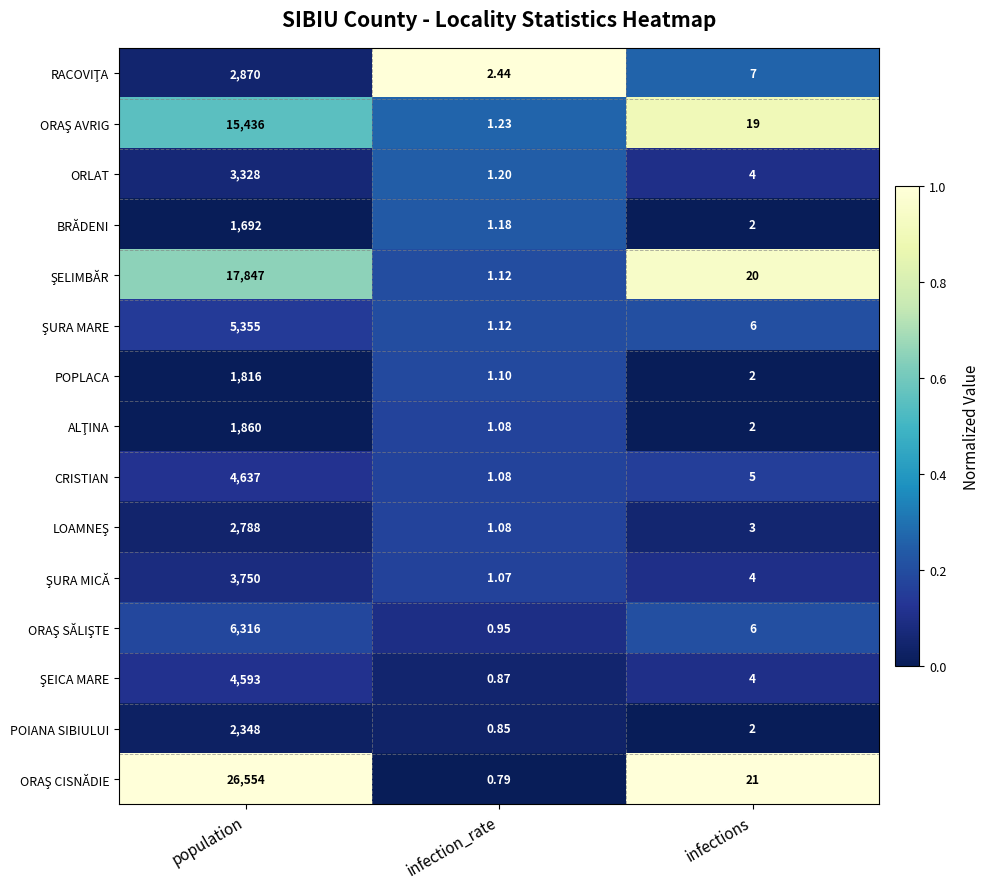

Rank the categories by POIANA SIBIULUI value from highest to lowest.

population, infections, infection_rate